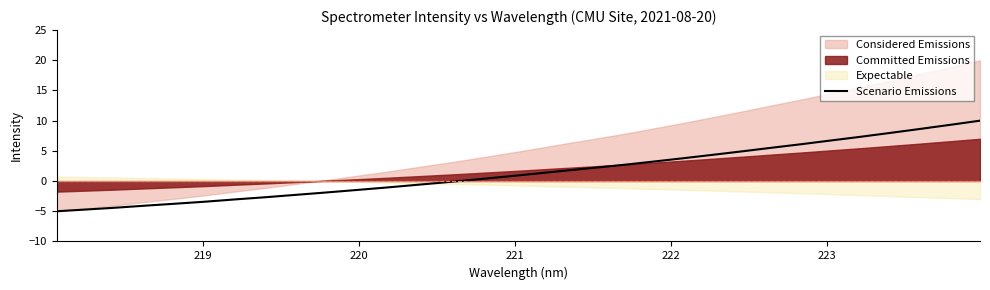

What is the lowest value of the Scenario Emissions series?

-5.0